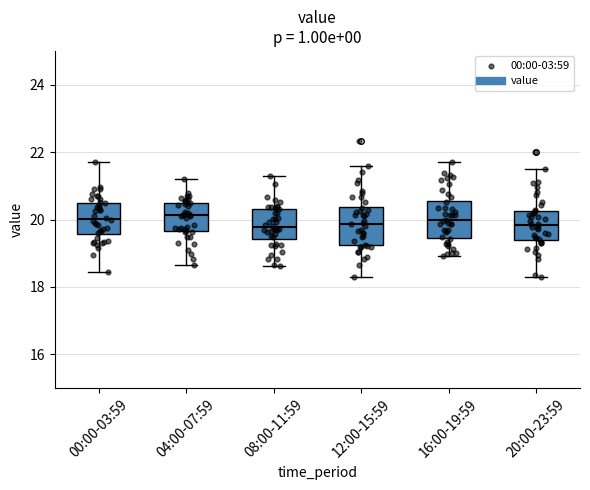

Reading left to right, transcribe this box plot: for each box, give where its median line is, the range the box spans, and where its two whiskers end, as read against the y-axis. The values are not printed on the chart, so give them approximately, as read against the axis.

00:00-03:59: median 20.0, box 19.6 to 20.4, whiskers 18.4 to 21.8
04:00-07:59: median 20.2, box 19.6 to 20.6, whiskers 18.6 to 21.2
08:00-11:59: median 19.8, box 19.4 to 20.4, whiskers 18.6 to 21.2
12:00-15:59: median 19.8, box 19.2 to 20.4, whiskers 18.2 to 21.6
16:00-19:59: median 20.0, box 19.4 to 20.6, whiskers 19.0 to 21.8
20:00-23:59: median 19.8, box 19.4 to 20.2, whiskers 18.2 to 21.6